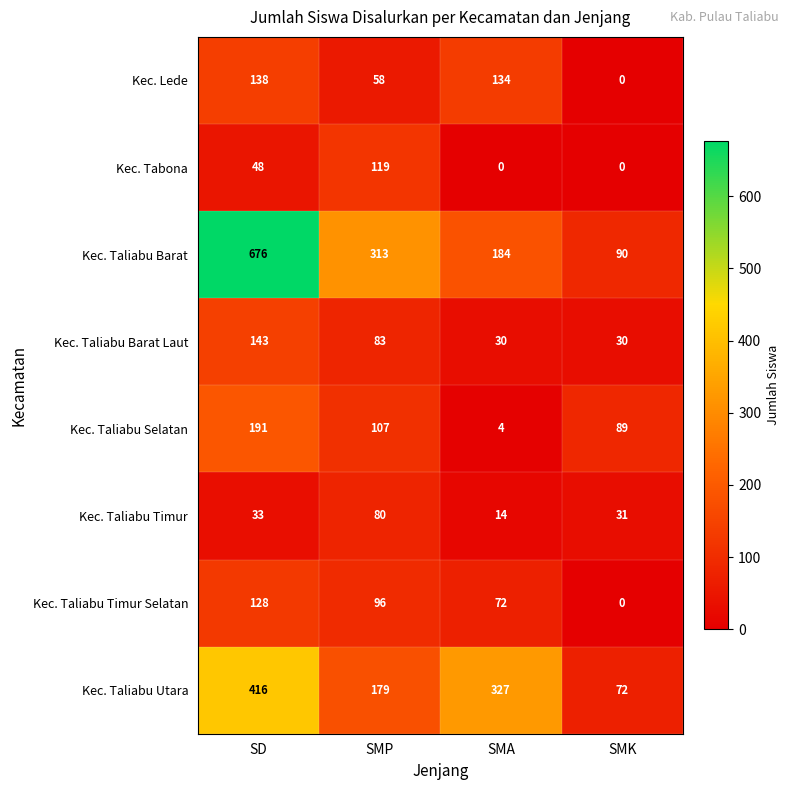

Between SD and SMK, which series saw the biggest shift?

Kec. Taliabu Barat